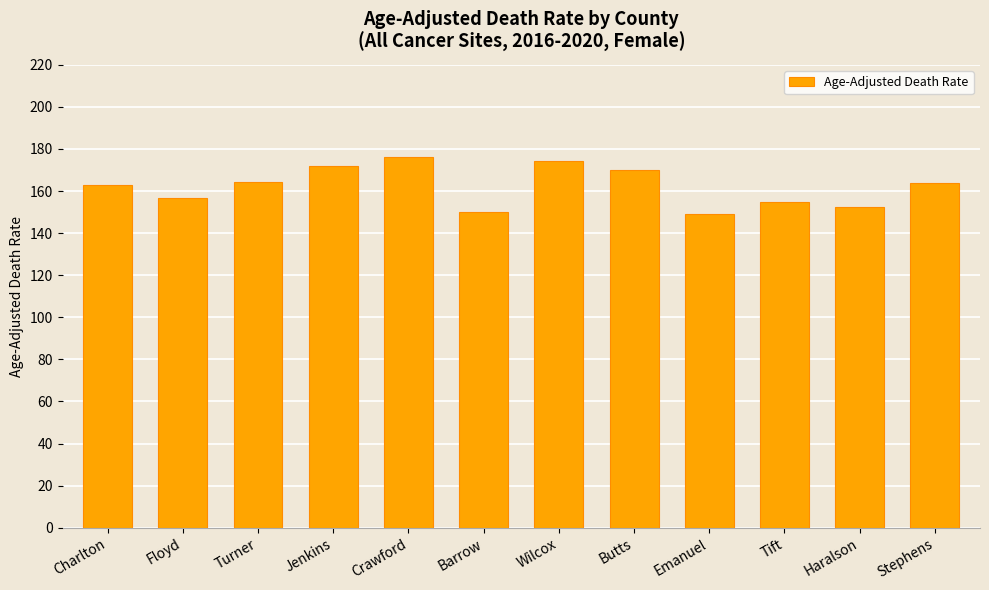

What is the greatest value displayed?

176.2